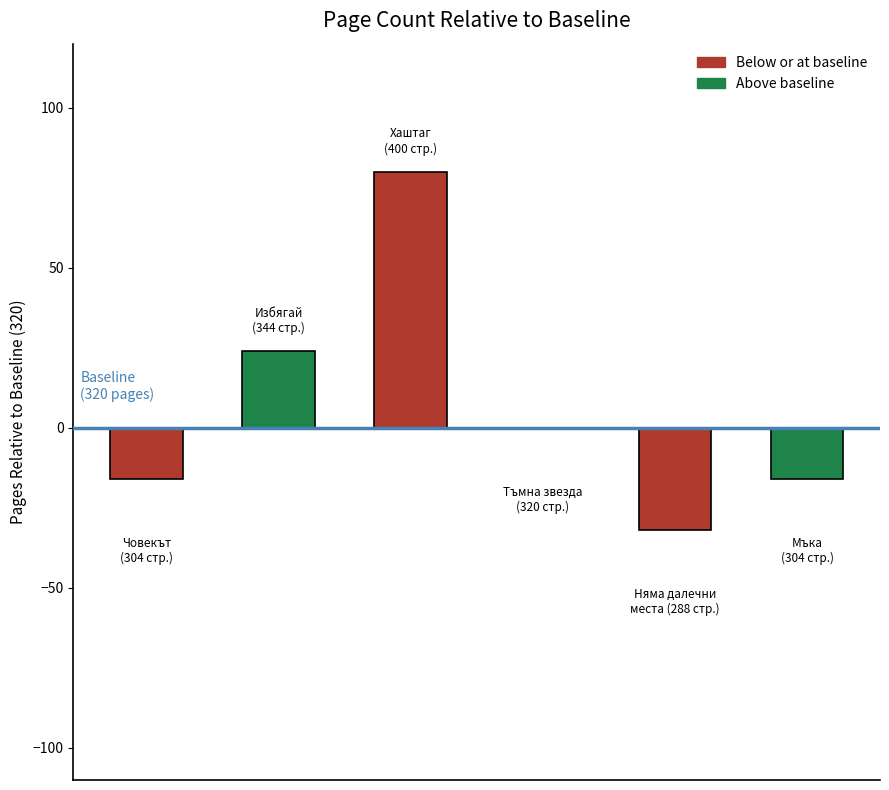

Approximately how many times larger is the value at Мъка compared to Тъмна звезда?

0.9